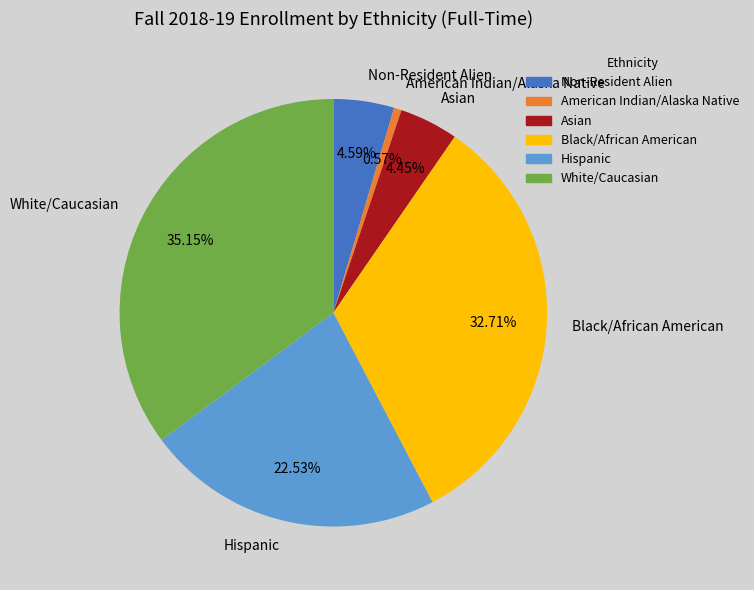

True or false: Hispanic accounts for 23% of the total.

True